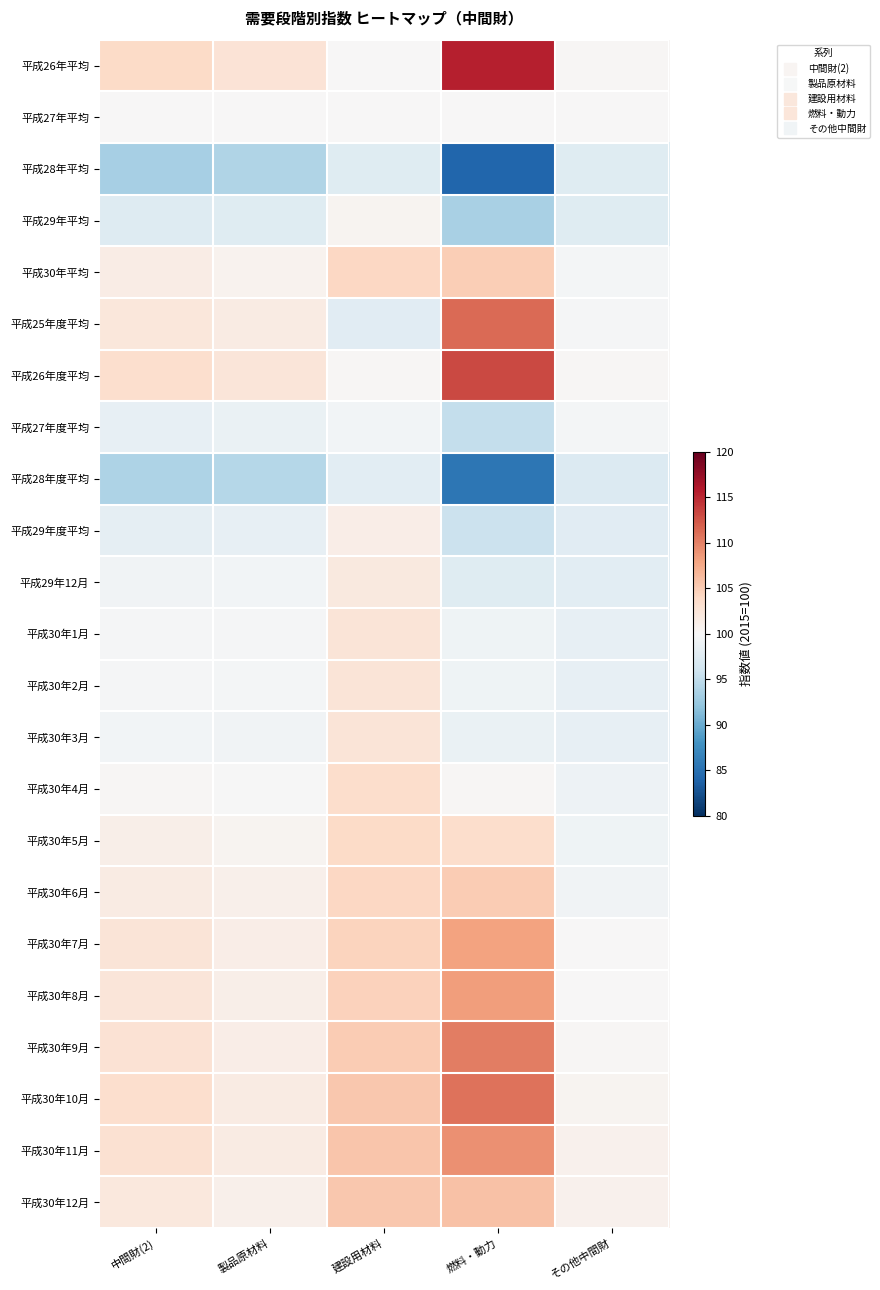

What is the total value across all series at 建設用材料?

2350.5